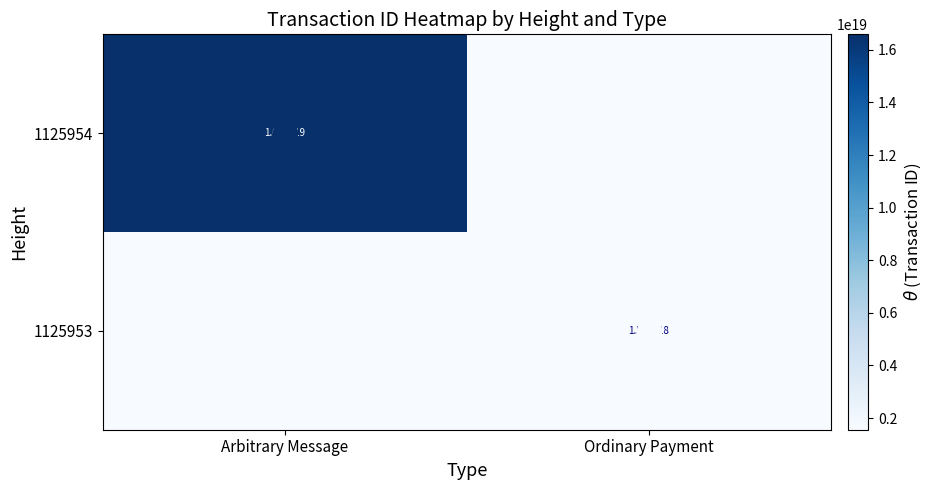

The value of 1125954 at Arbitrary Message is 16592492135094241280. True or false?

True